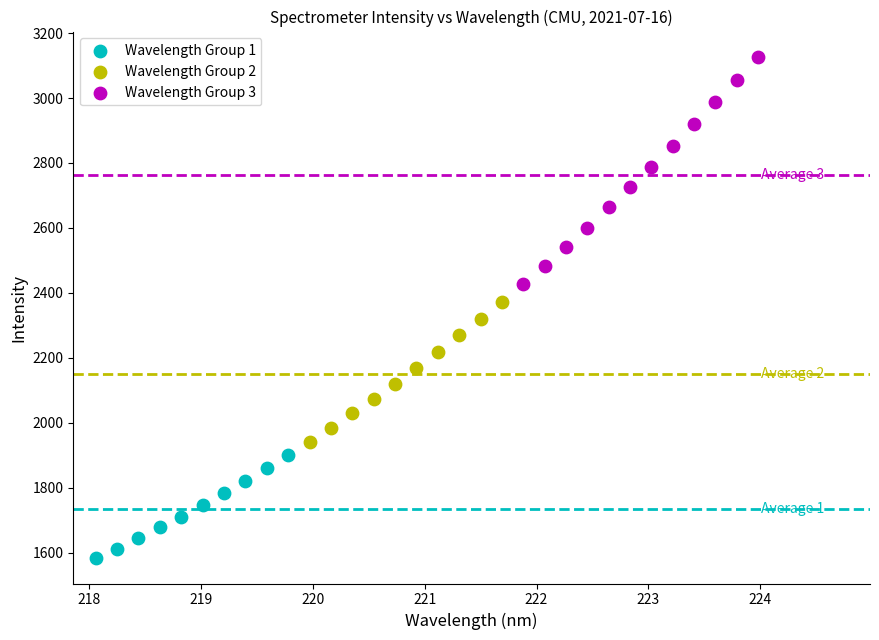

Which series reaches the maximum Y coordinate?

Wavelength Group 3